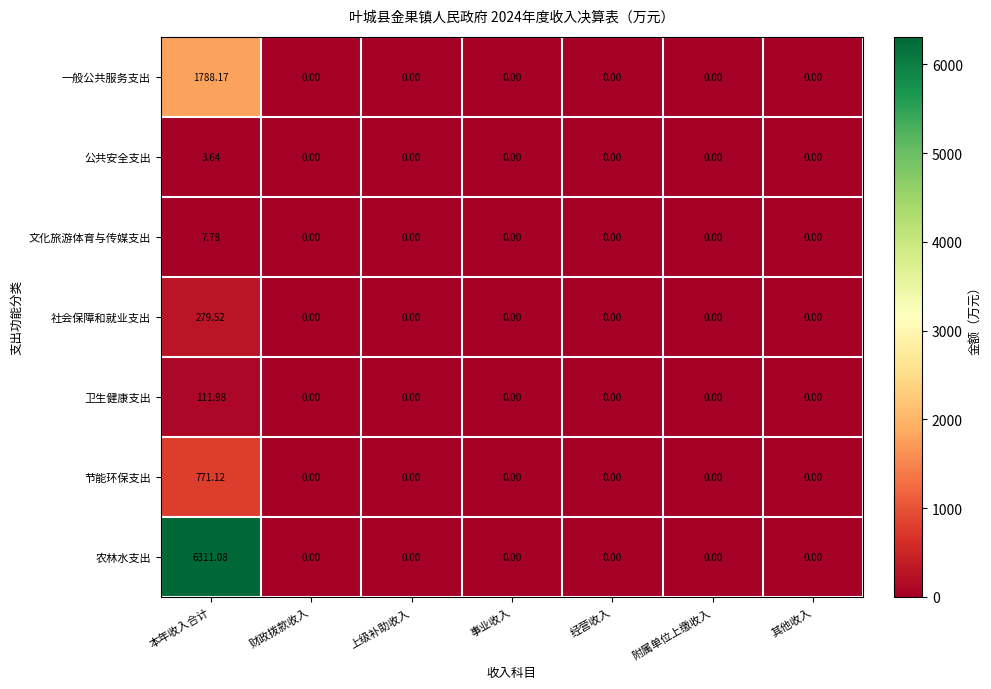

Which series has the largest total across all categories?

农林水支出